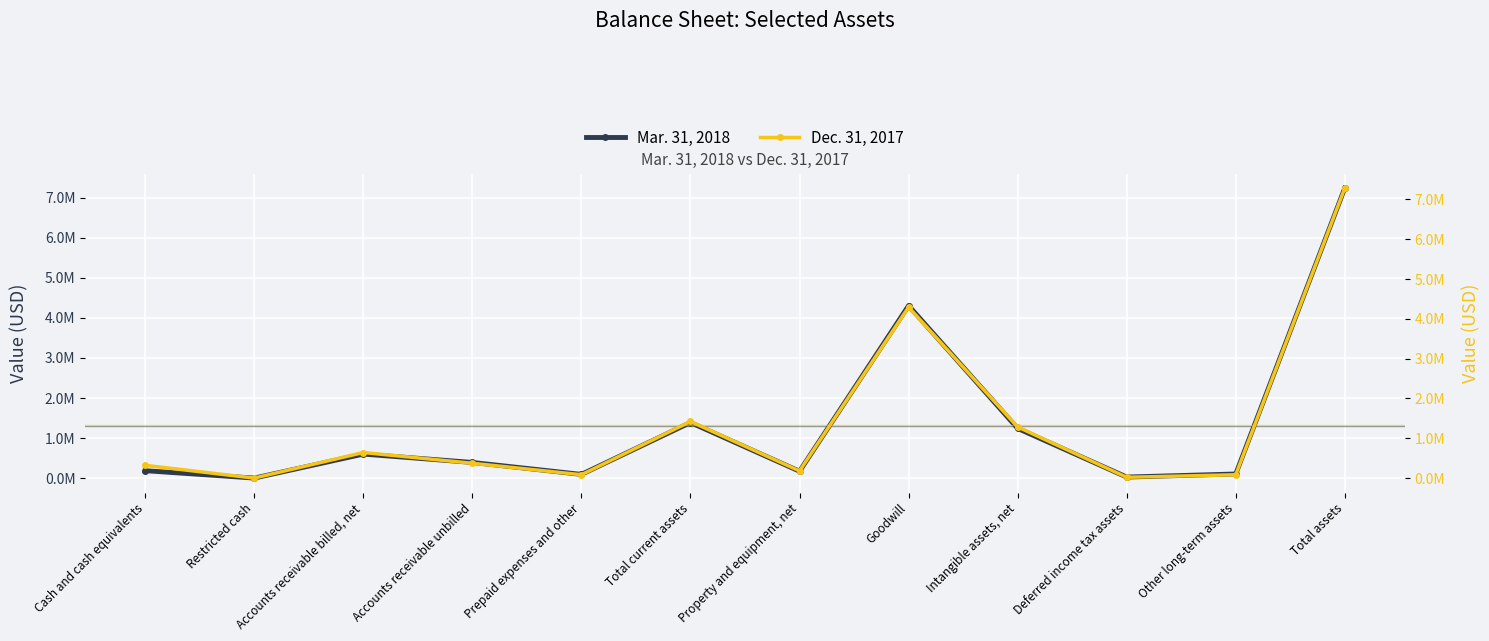

What is the spread (max minus min) of values at Accounts receivable billed, net?

42189